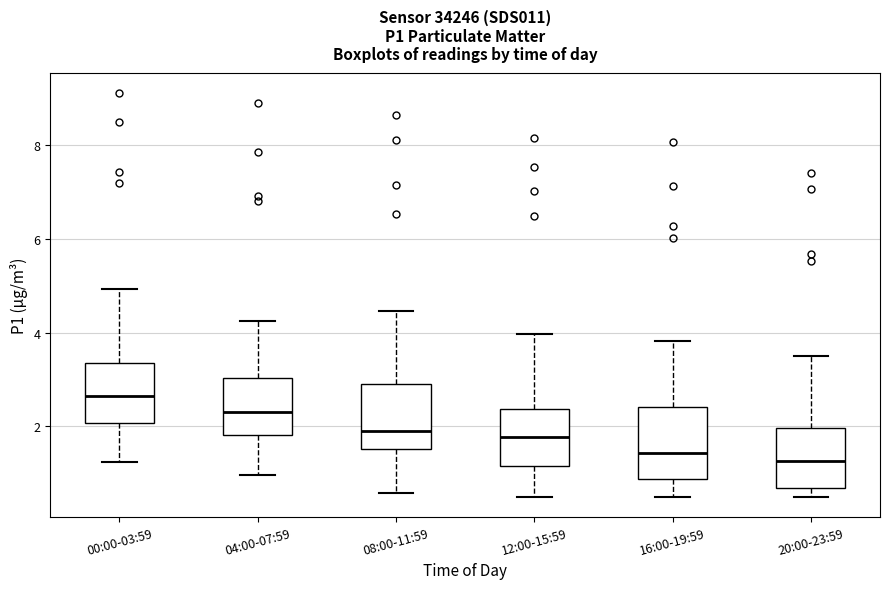

Where does the median line of the box for 12:00-15:59 sit on the y-axis? The values are not printed on the chart, so give them approximately, as read against the axis.

1.8